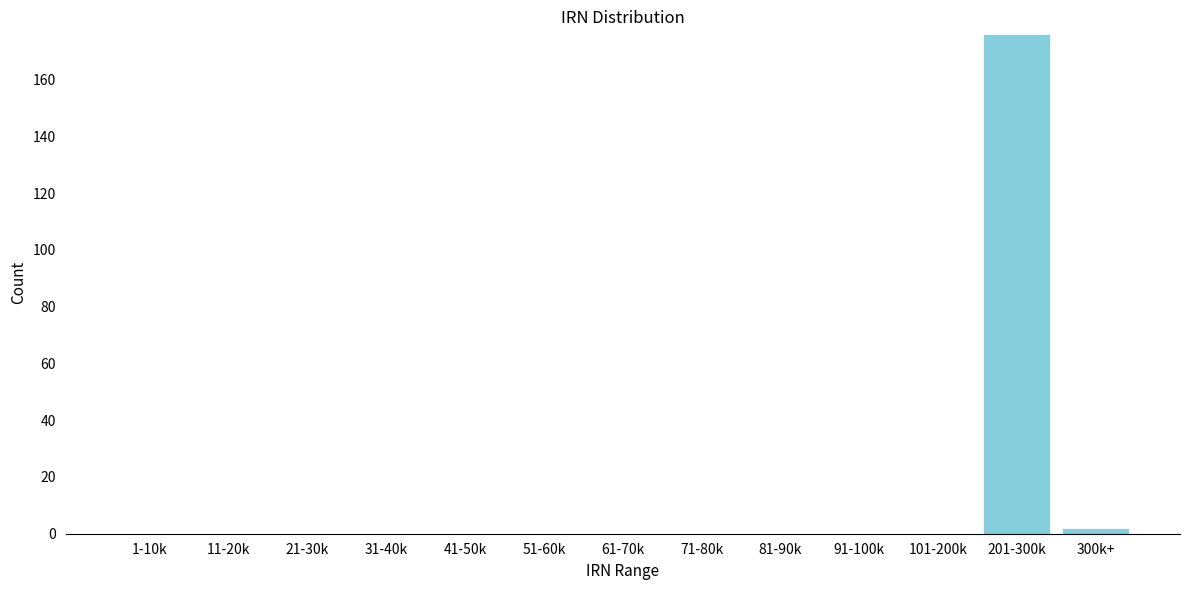

Reading right to left, transcribe all the data shown in this chart.

300k+=2	201-300k=176	101-200k=0	91-100k=0	81-90k=0	71-80k=0	61-70k=0	51-60k=0	41-50k=0	31-40k=0	21-30k=0	11-20k=0	1-10k=0